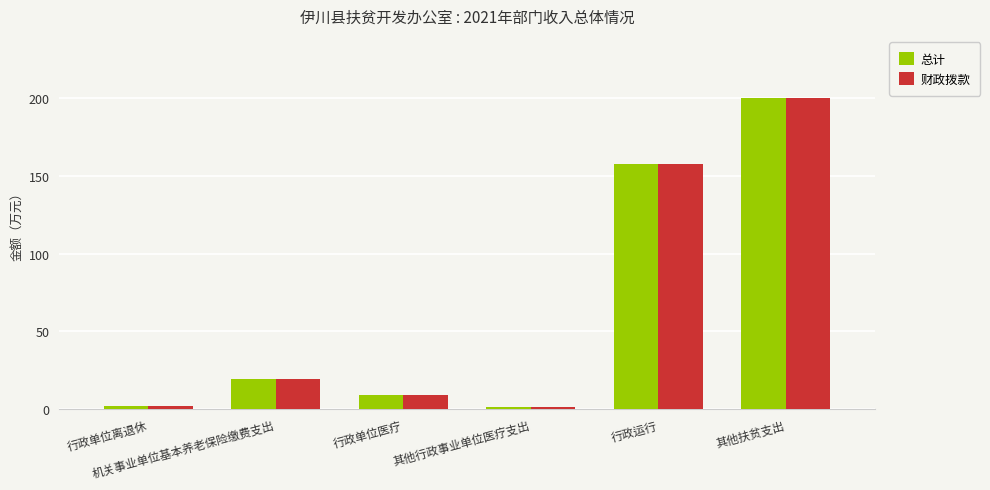

Which category has the highest value in the 财政拨款 series?

其他扶贫支出